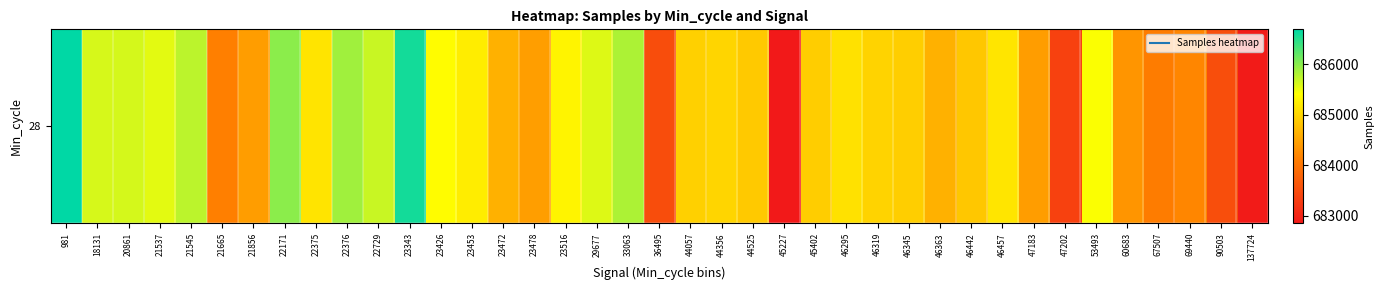

What is the difference between the maximum and second lowest values?

3804